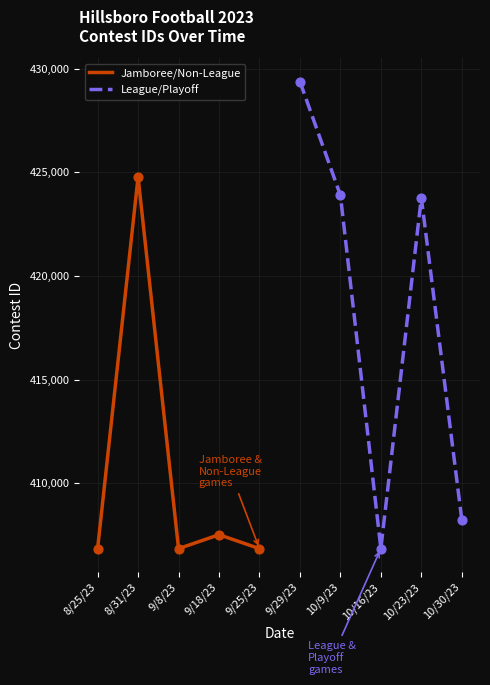

The value of Jamboree/Non-League at 9/25/23 is 212213. True or false?

False